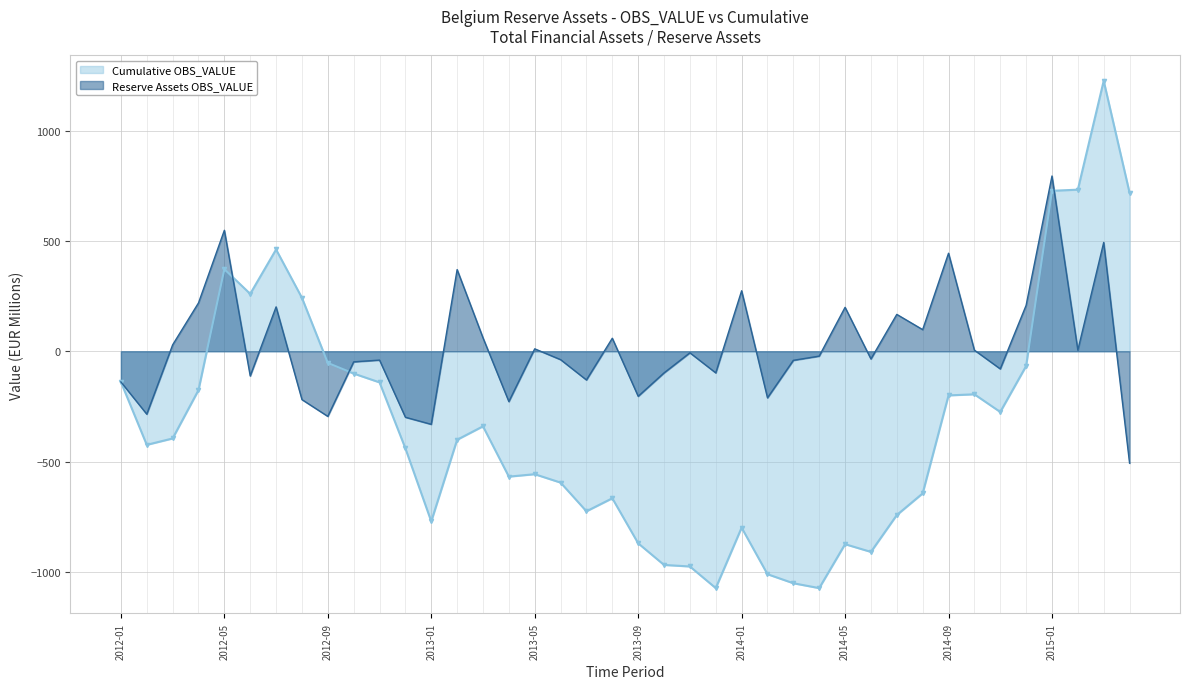

Which label corresponds to the smallest value in the chart?

2013-12